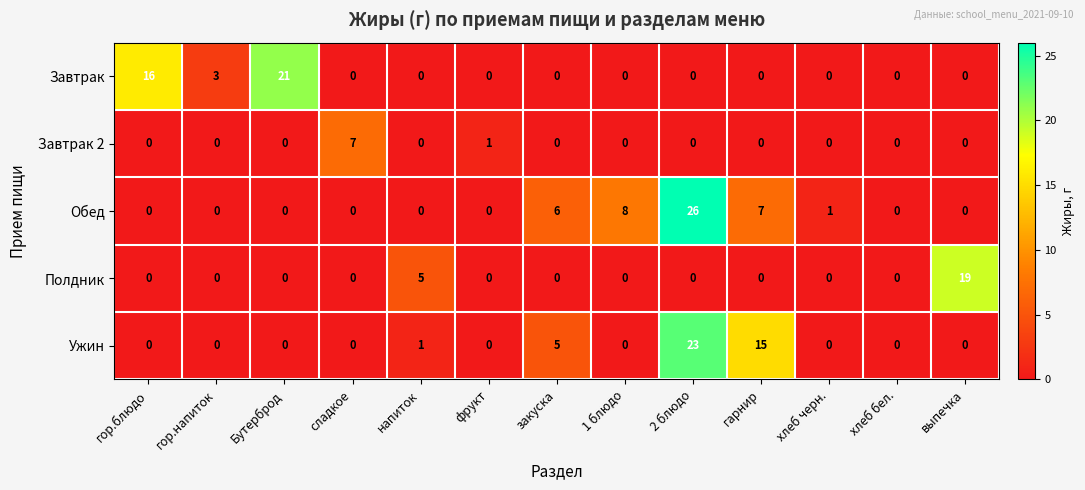

How many positive values does the Обед series have?

5